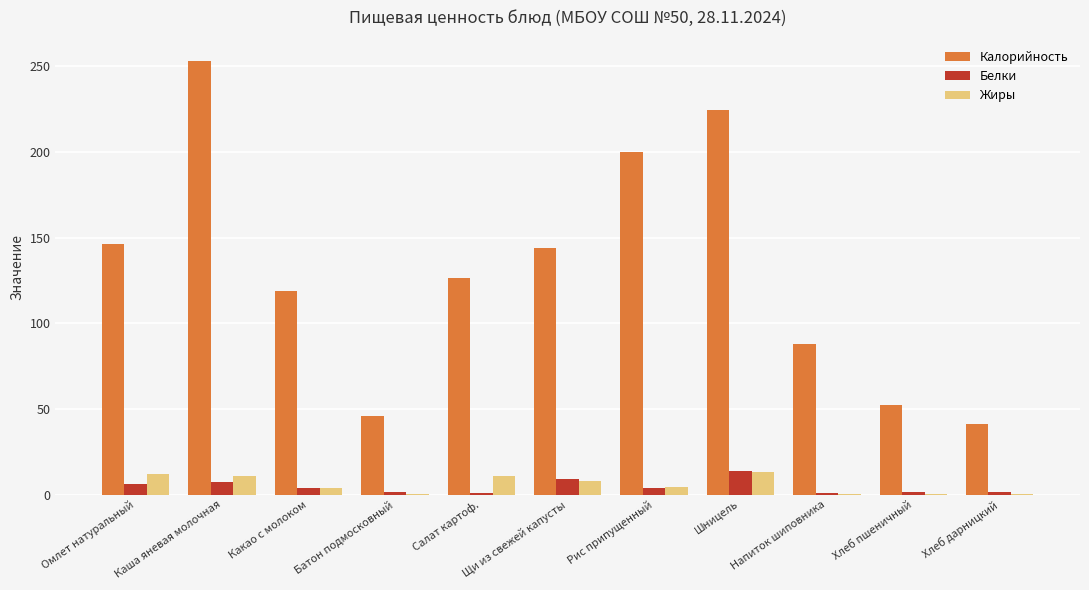

Between Какао с молоком and Хлеб дарницкий, which series saw the biggest shift?

Калорийность